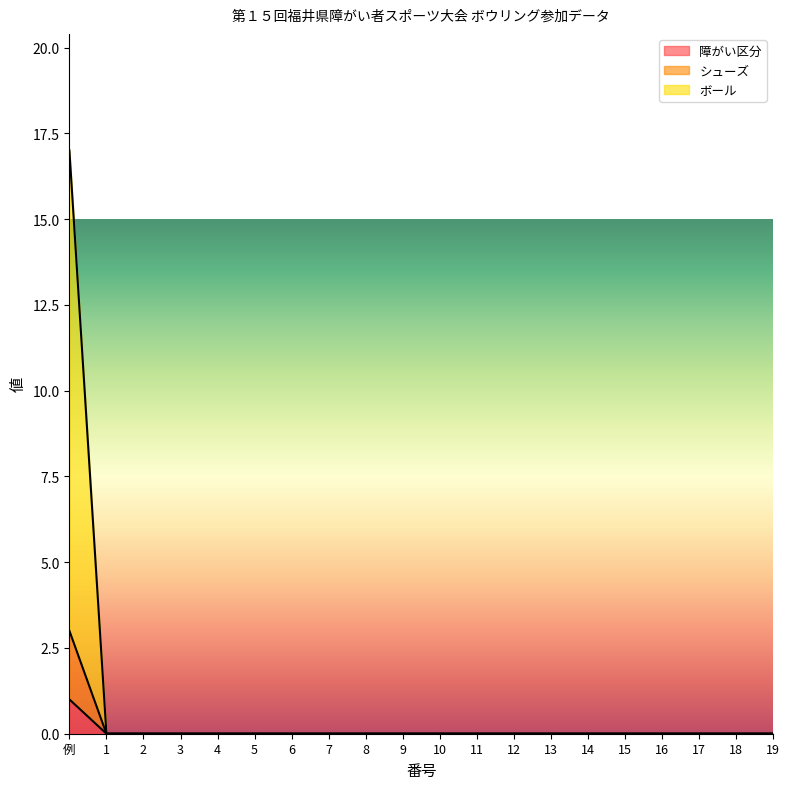

Reading left to right, extract all data points from this chart.

障がい区分: 例=1	1=0	2=0	3=0	4=0	5=0	6=0	7=0	8=0	9=0	10=0	11=0	12=0	13=0	14=0	15=0	16=0	17=0	18=0	19=0
シューズ: 例=3	1=0	2=0	3=0	4=0	5=0	6=0	7=0	8=0	9=0	10=0	11=0	12=0	13=0	14=0	15=0	16=0	17=0	18=0	19=0
ボール: 例=17	1=0	2=0	3=0	4=0	5=0	6=0	7=0	8=0	9=0	10=0	11=0	12=0	13=0	14=0	15=0	16=0	17=0	18=0	19=0